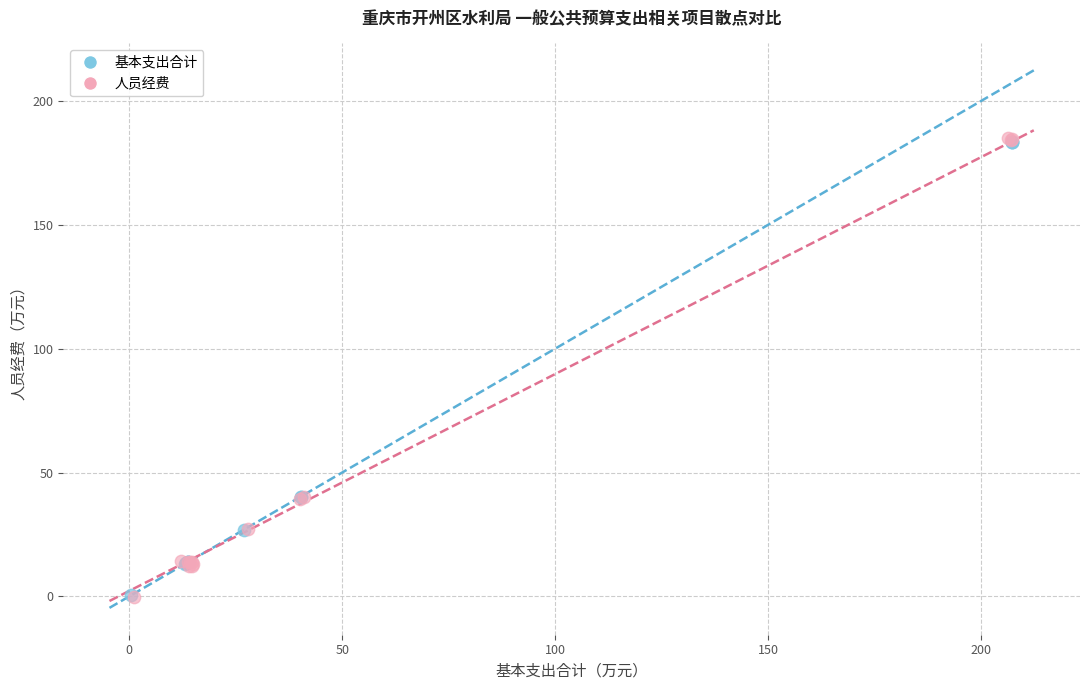

Which series has the widest spread of Y values?

人员经费